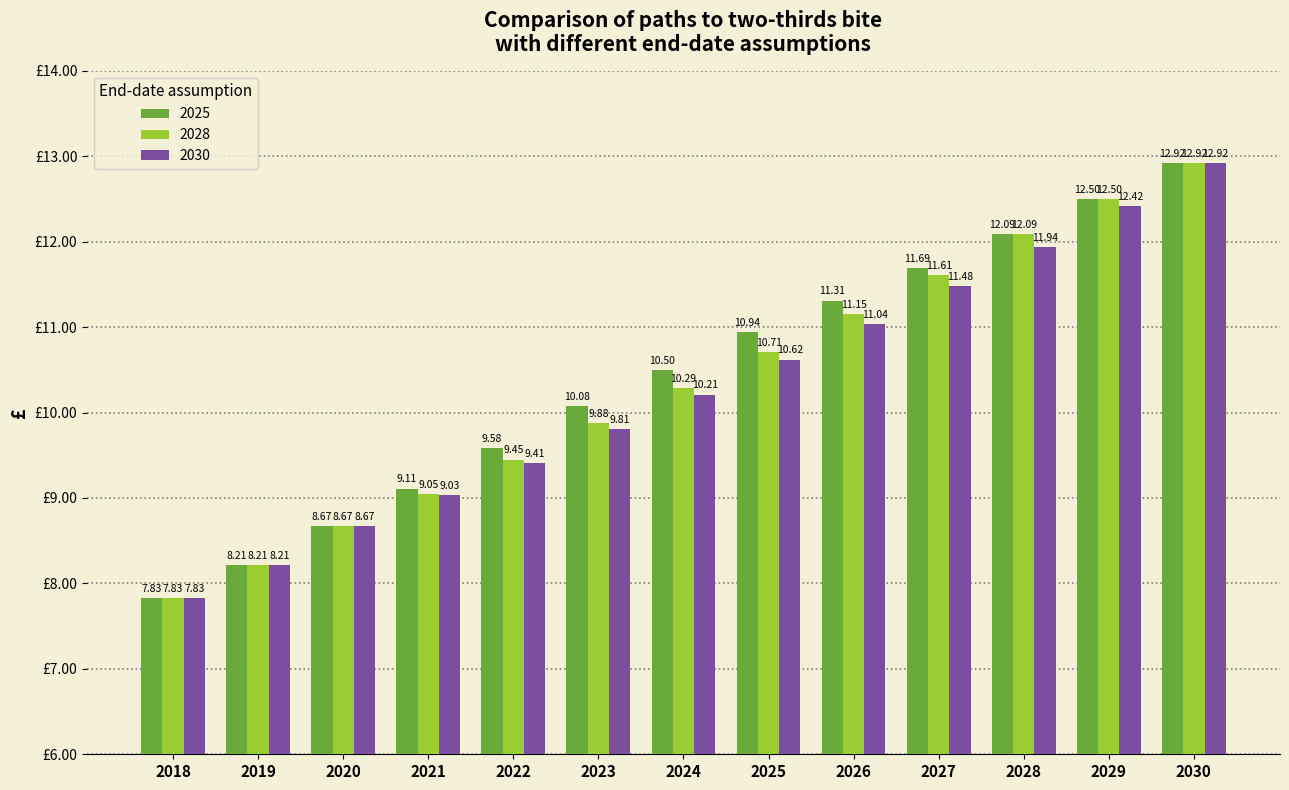

What is the sum of all 2028 values?

134.4